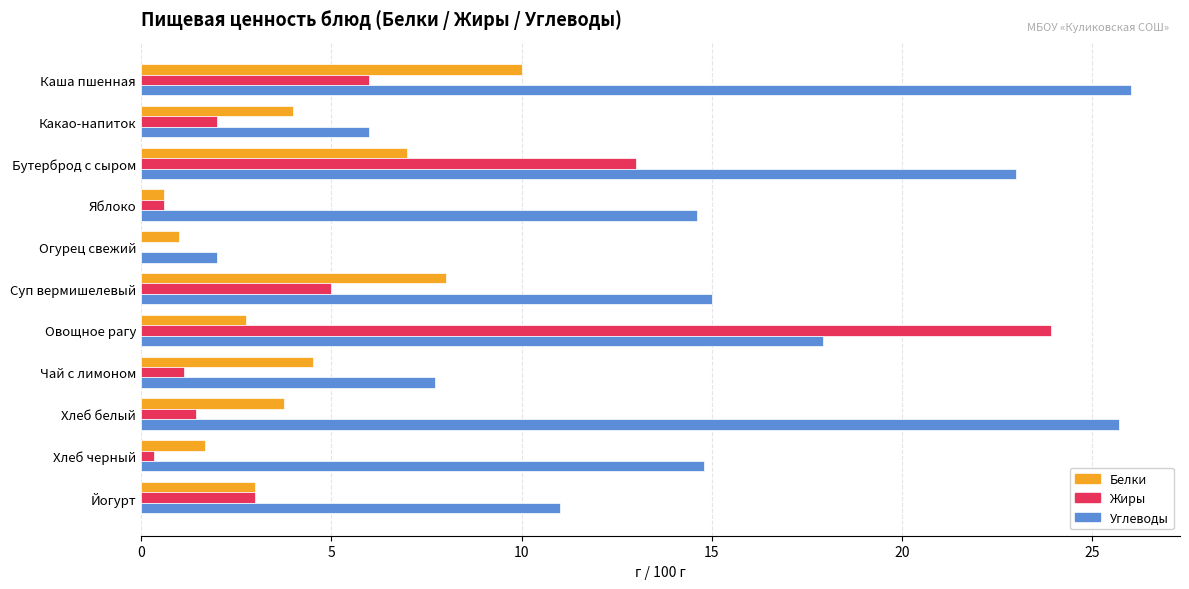

Which series has the largest total across all categories?

Углеводы